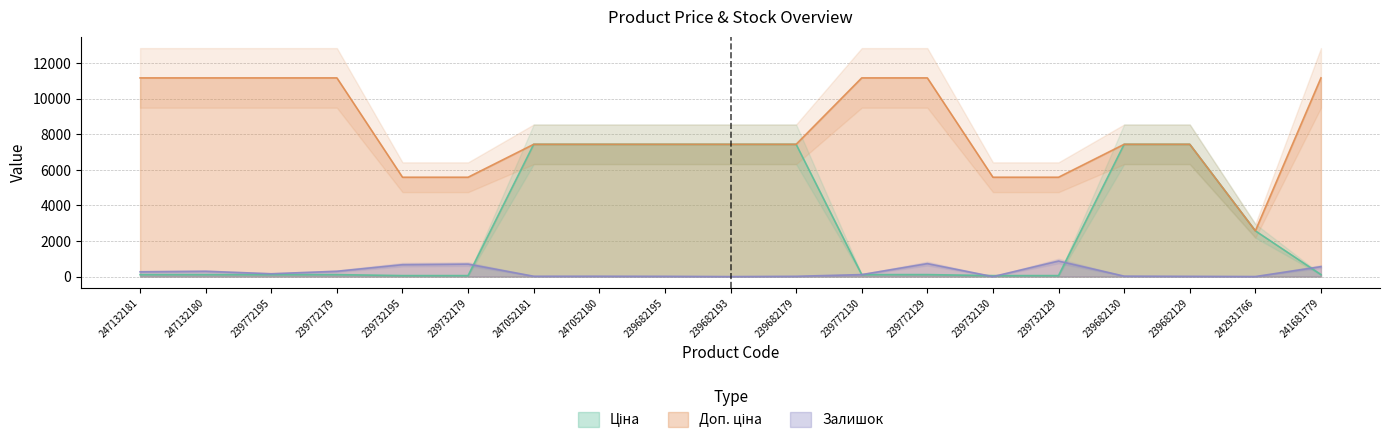

How many values in the Залишок series exceed 113?

9